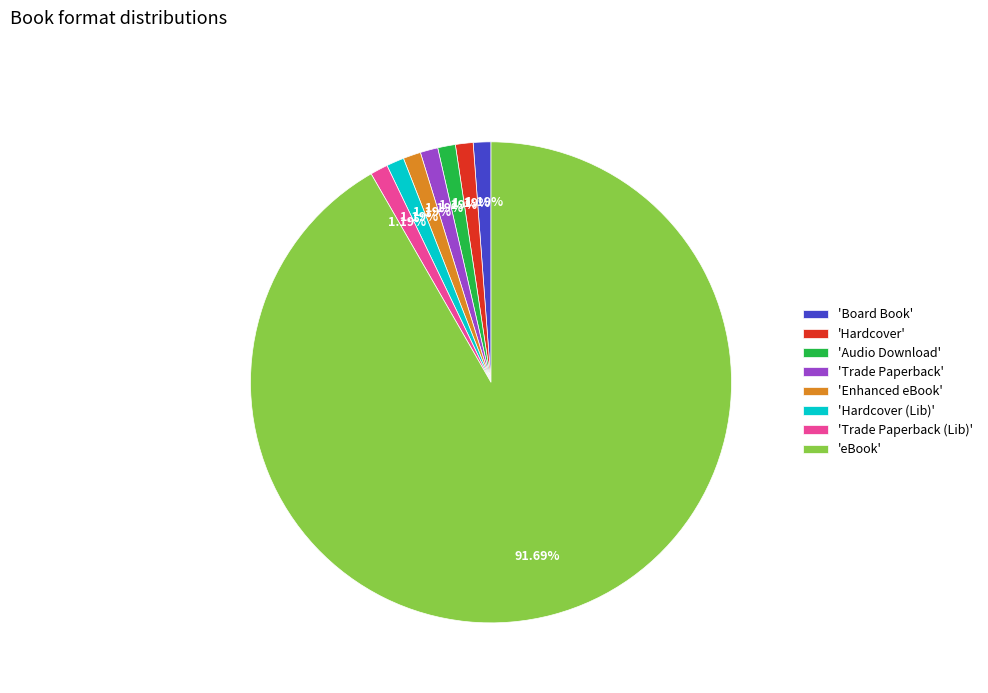

Which category accounts for the majority?

'eBook'